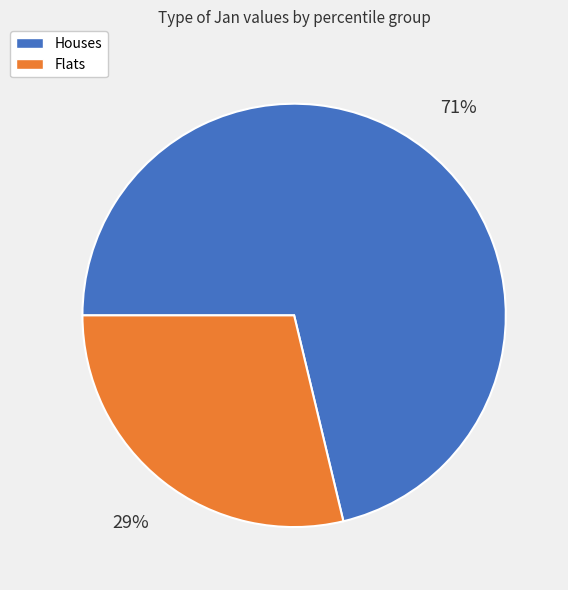

Is there any slice that represents more than half of the pie?

Yes